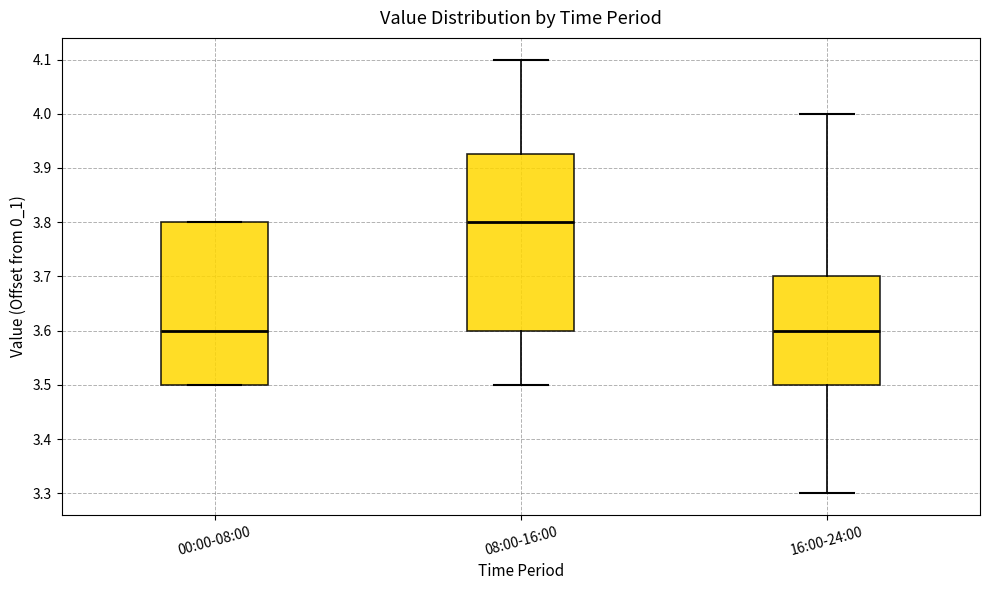

Which box is the tallest, from its lower edge to its upper edge?

08:00-16:00